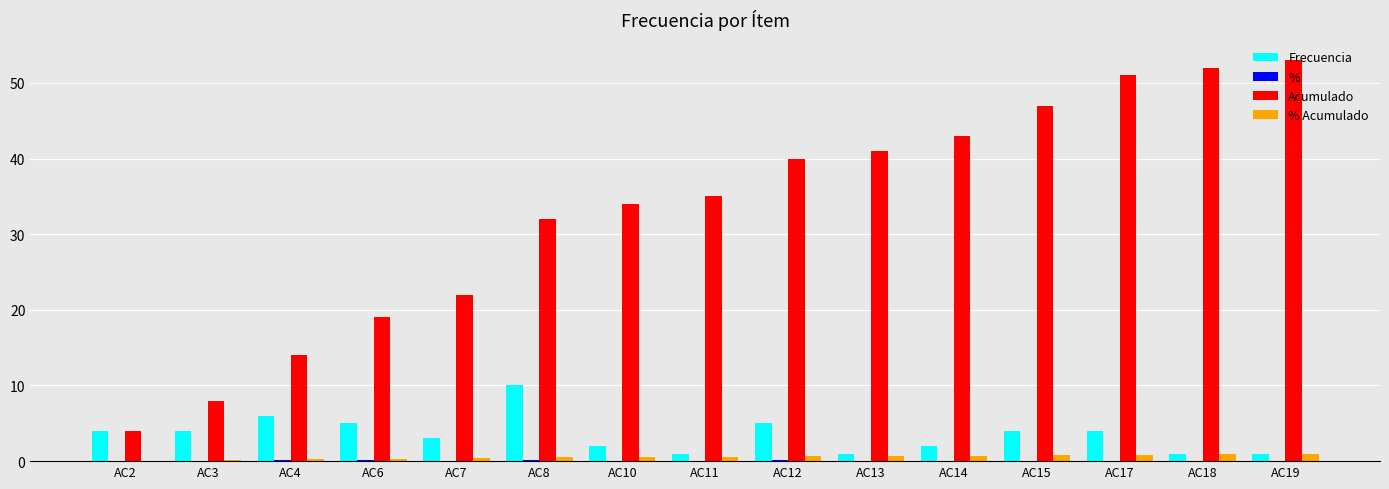

Which series has the largest total across all categories?

Acumulado